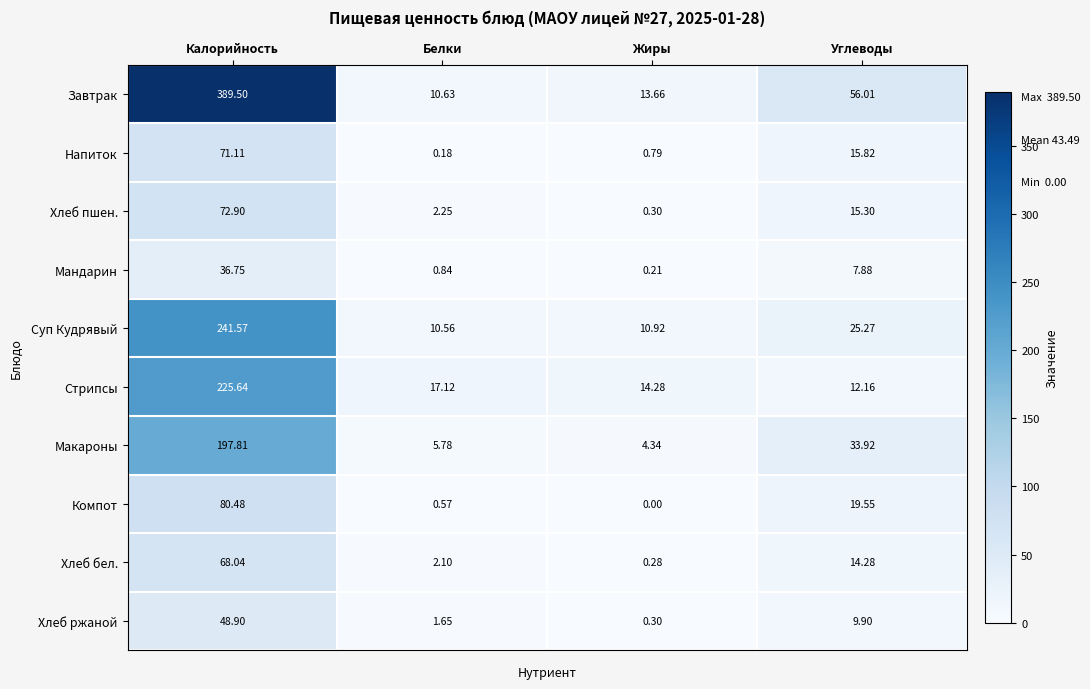

At which category is the sum across all series the highest?

Калорийность